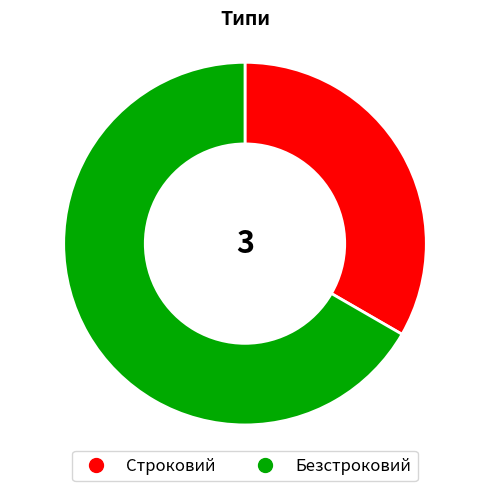

Rank the categories by value from highest to lowest.

Безстроковий, Строковий